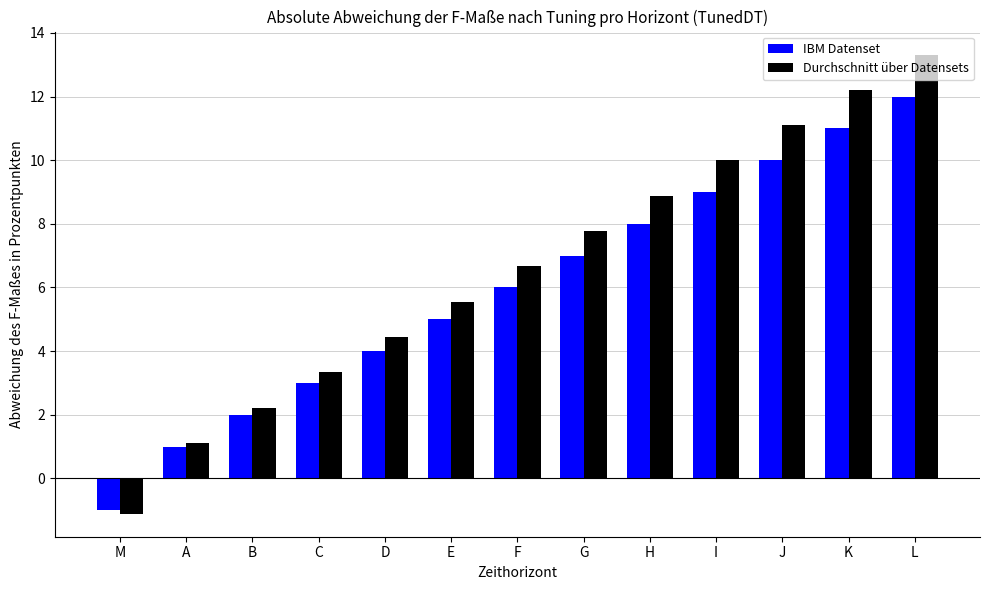

What is the minimum value shown in the chart?

-1.1